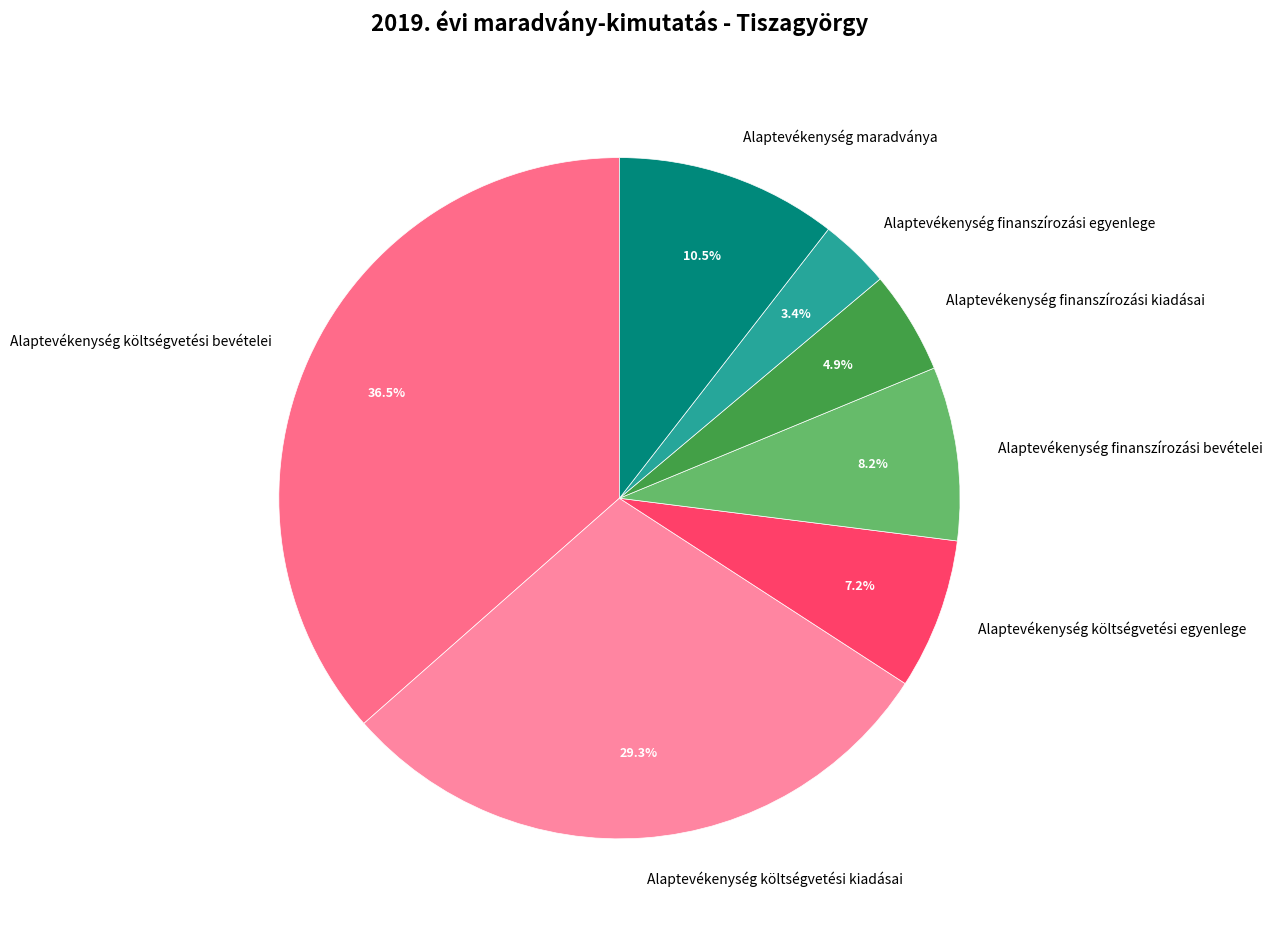

Which slice is the largest?

Alaptevékenység költségvetési bevételei